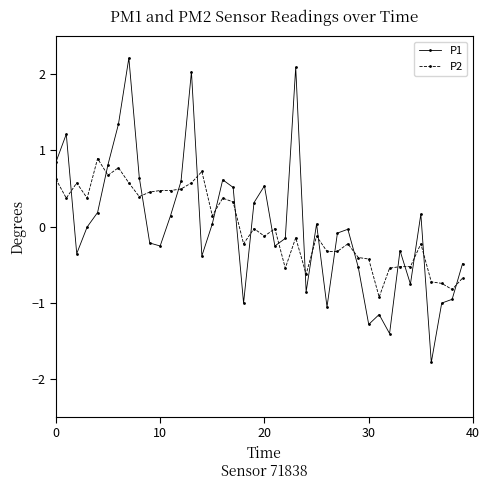

True or false: P2 has more than 1 points higher than both neighbors.

True